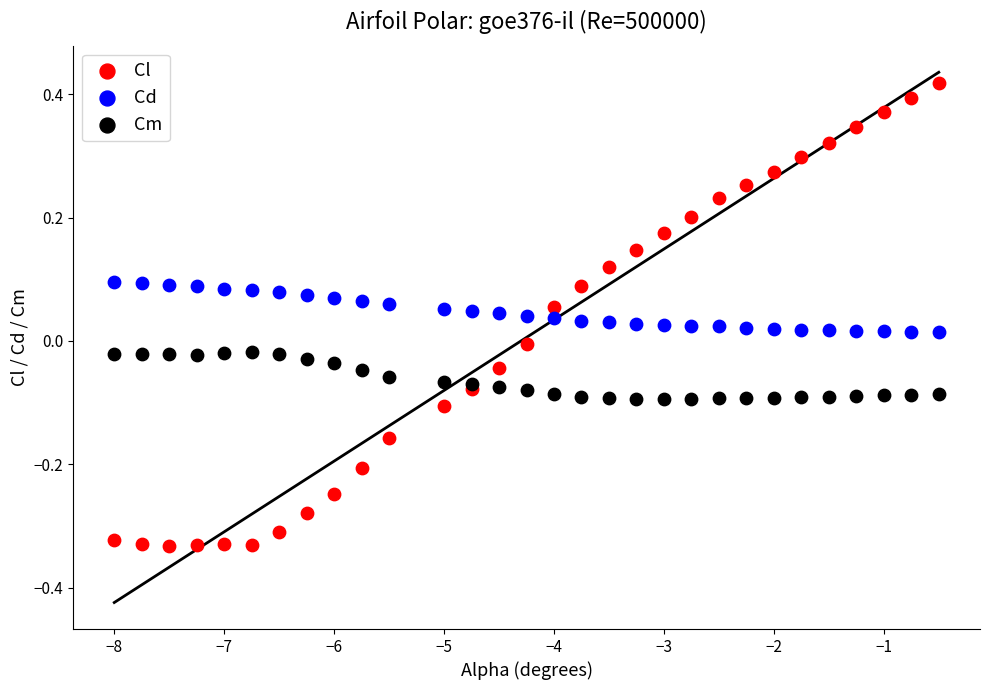

Which series has the widest spread of Y values?

Cl